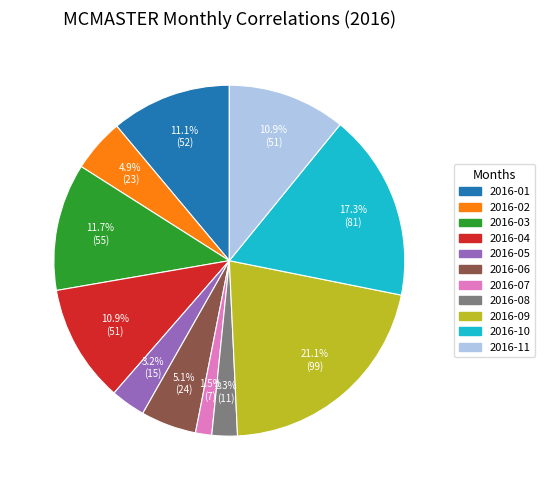

What percentage is the 2016-06 slice, to the nearest percent?

5%